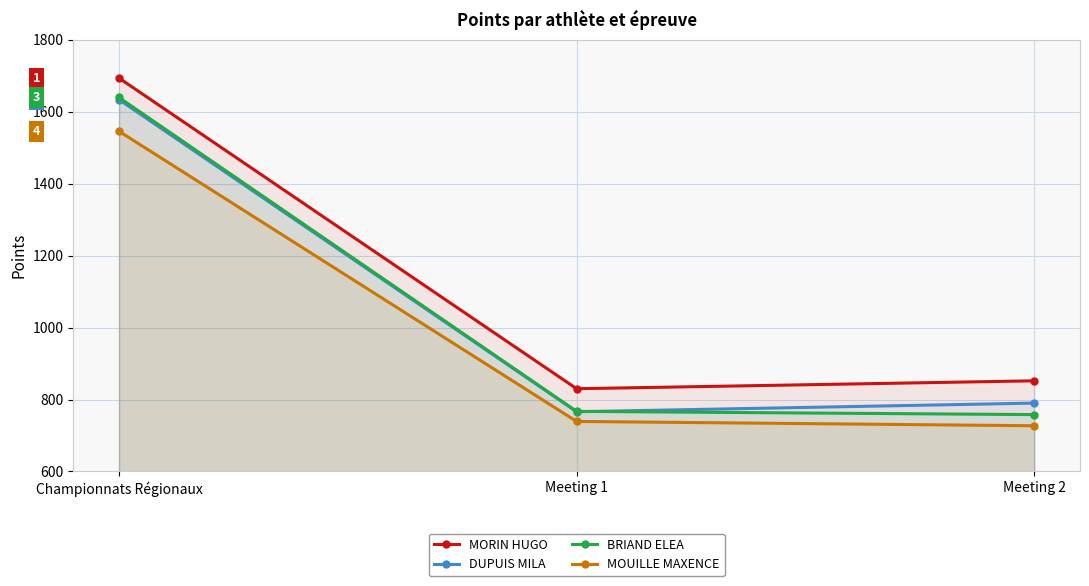

Reading left to right, transcribe all the data shown in this chart.

MORIN HUGO: Championnats Régionaux=1694	Meeting 1=830	Meeting 2=852
DUPUIS MILA: Championnats Régionaux=1634	Meeting 1=766	Meeting 2=790
BRIAND ELEA: Championnats Régionaux=1640	Meeting 1=767	Meeting 2=758
MOUILLE MAXENCE: Championnats Régionaux=1546	Meeting 1=739	Meeting 2=727